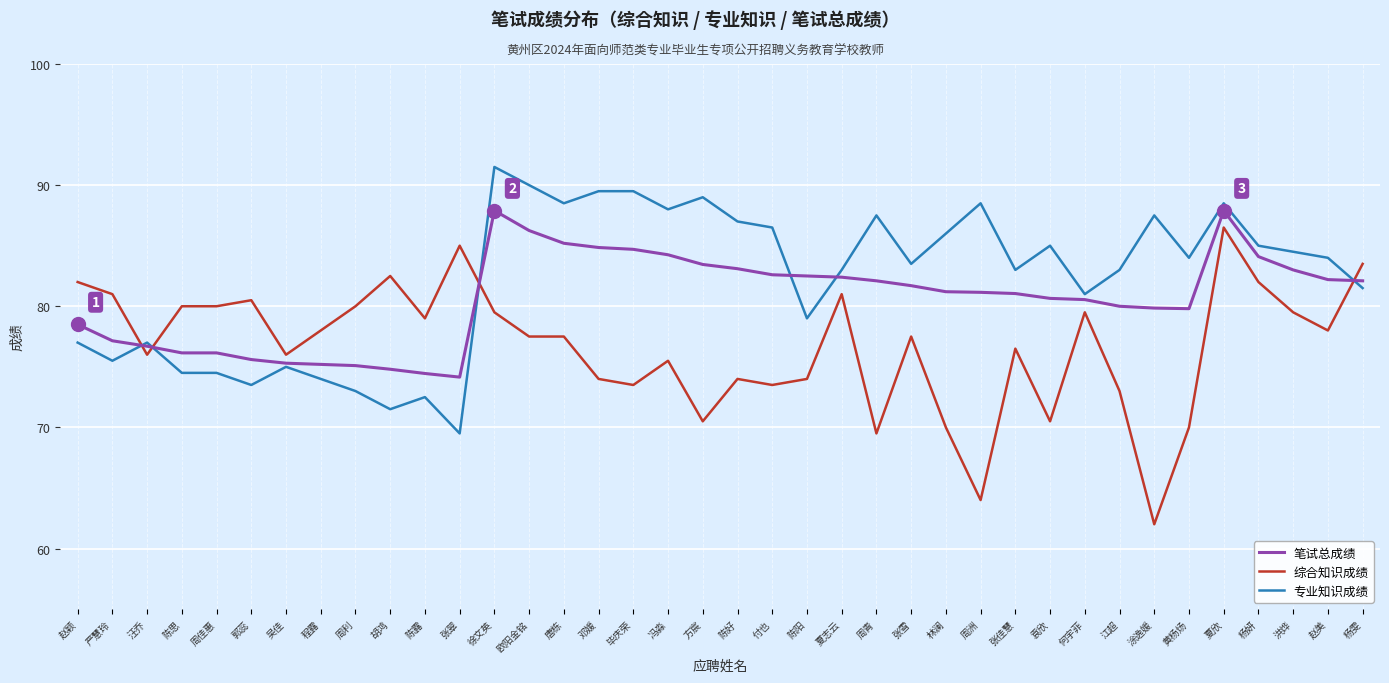

What is the difference between the highest and lowest values at 程露?

4.0